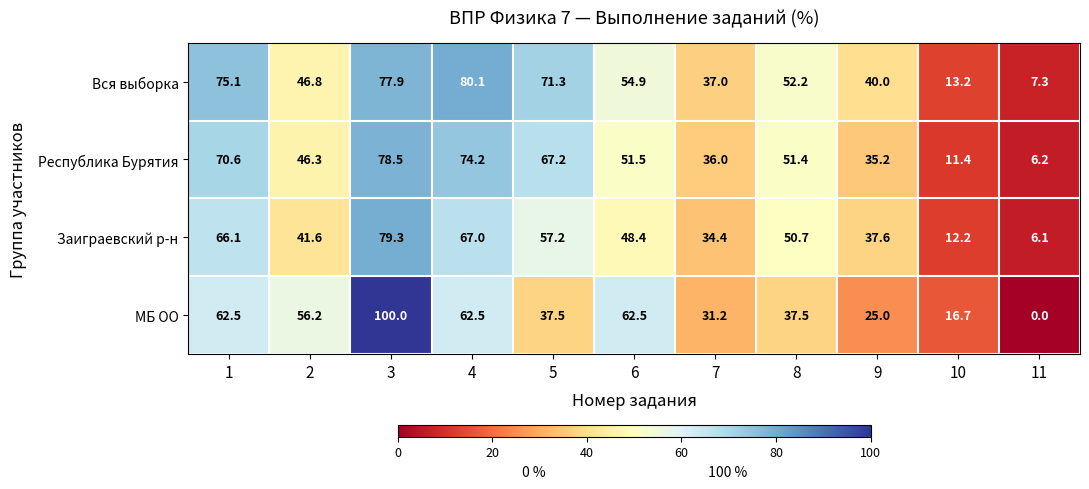

Is it true that МБ ОО equals 26.7 at 4?

False